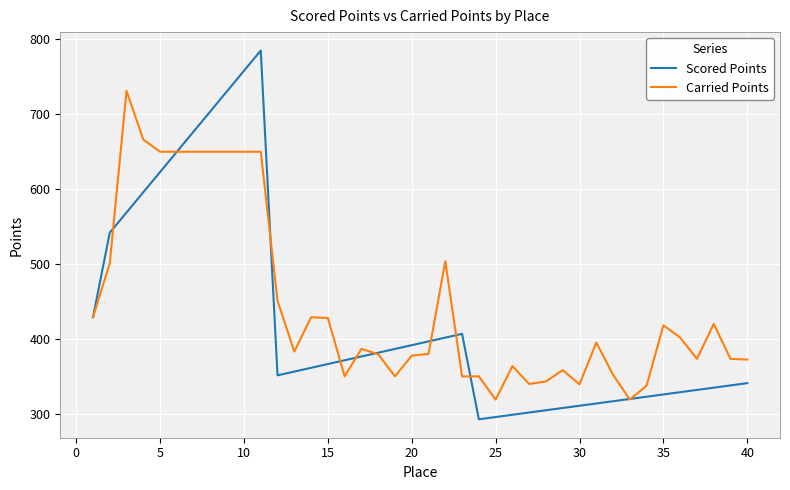

What is the minimum value shown in the chart?

292.7